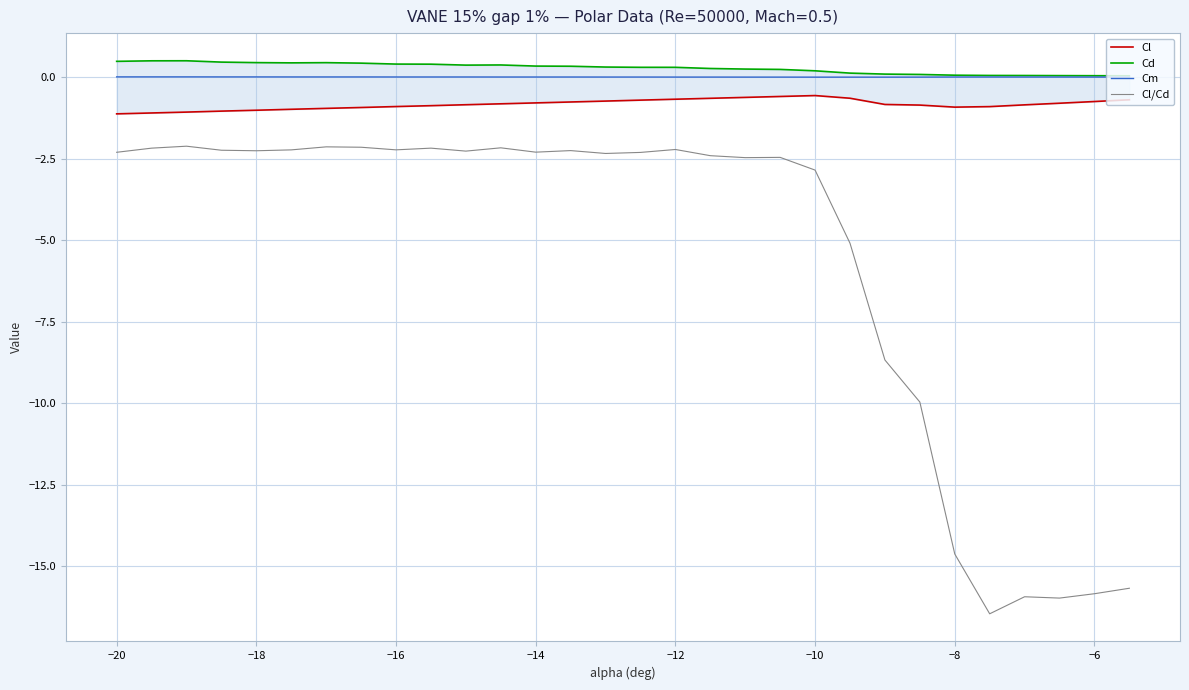

Rank the series by their maximum value, from highest to lowest.

Cd, Cm, Cl, Cl/Cd